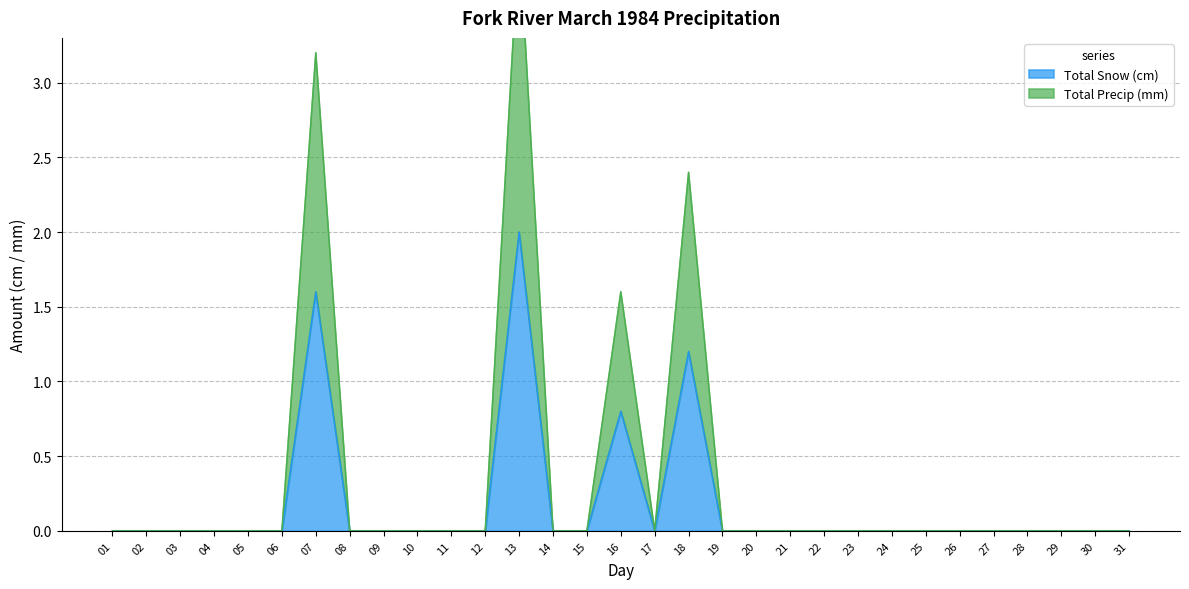

Reading left to right, extract all data points from this chart.

Total Snow (cm): 01=0.0	02=0.0	03=0.0	04=0.0	05=0.0	06=0.0	07=1.6	08=0.0	09=0.0	10=0.0	11=0.0	12=0.0	13=2.0	14=0.0	15=0.0	16=0.8	17=0.0	18=1.2	19=0.0	20=0.0	21=0.0	22=0.0	23=0.0	24=0.0	25=0.0	26=0.0	27=0.0	28=0.0	29=0.0	30=0.0	31=0.0
Total Precip (mm): 01=0.0	02=0.0	03=0.0	04=0.0	05=0.0	06=0.0	07=3.2	08=0.0	09=0.0	10=0.0	11=0.0	12=0.0	13=4.0	14=0.0	15=0.0	16=1.6	17=0.0	18=2.4	19=0.0	20=0.0	21=0.0	22=0.0	23=0.0	24=0.0	25=0.0	26=0.0	27=0.0	28=0.0	29=0.0	30=0.0	31=0.0